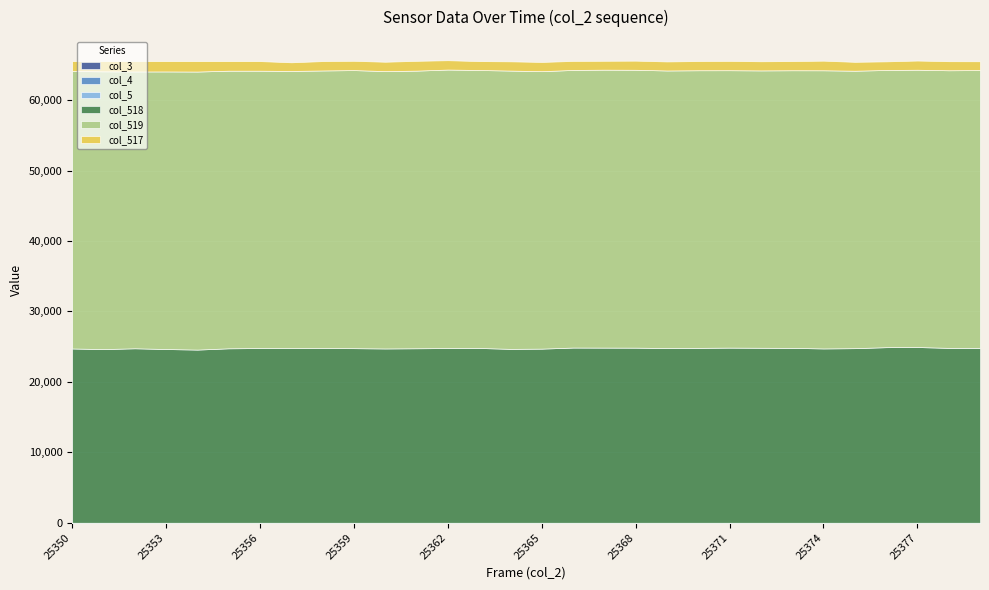

At 25363, list the series in order from smallest to largest.

col_3, col_4, col_5, col_517, col_518, col_519